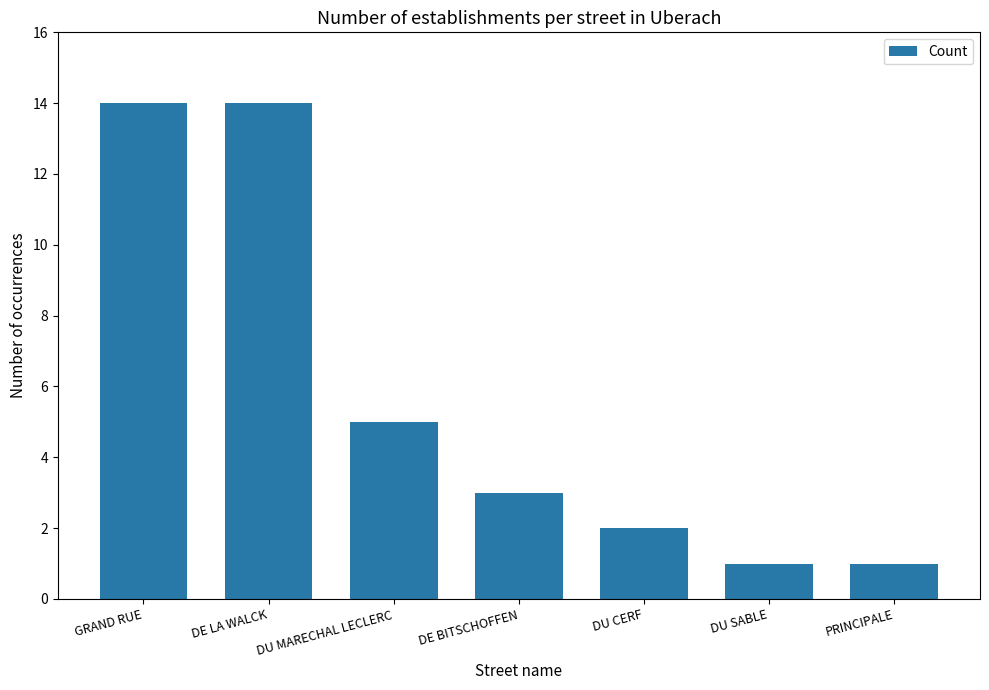

True or false: the data shows 3 at DE BITSCHOFFEN.

True